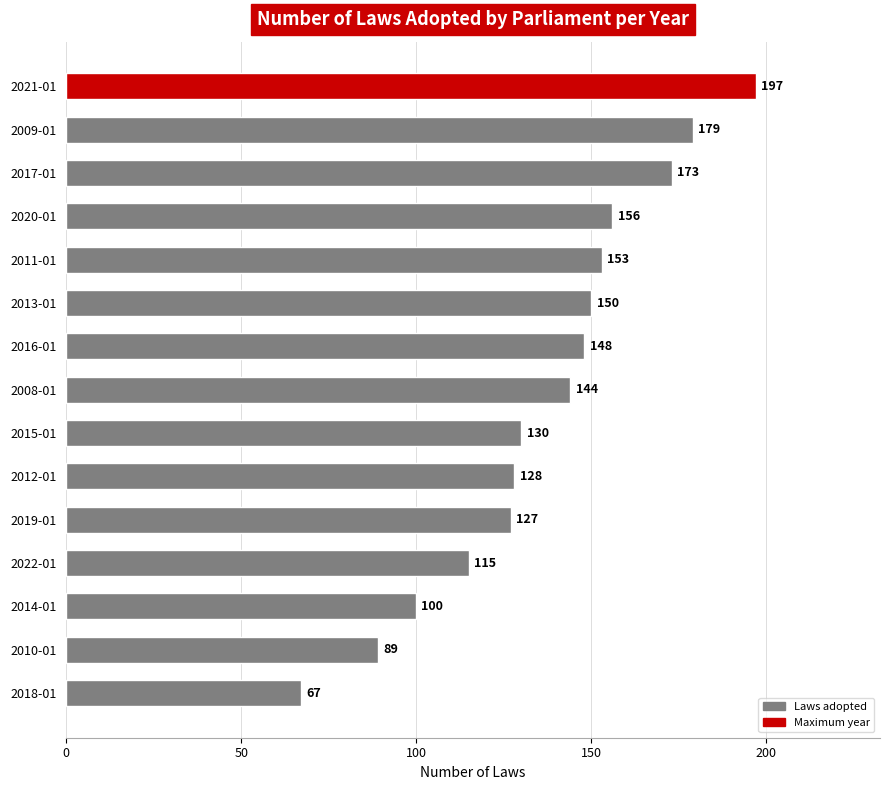

What is the minimum value shown in the chart?

67